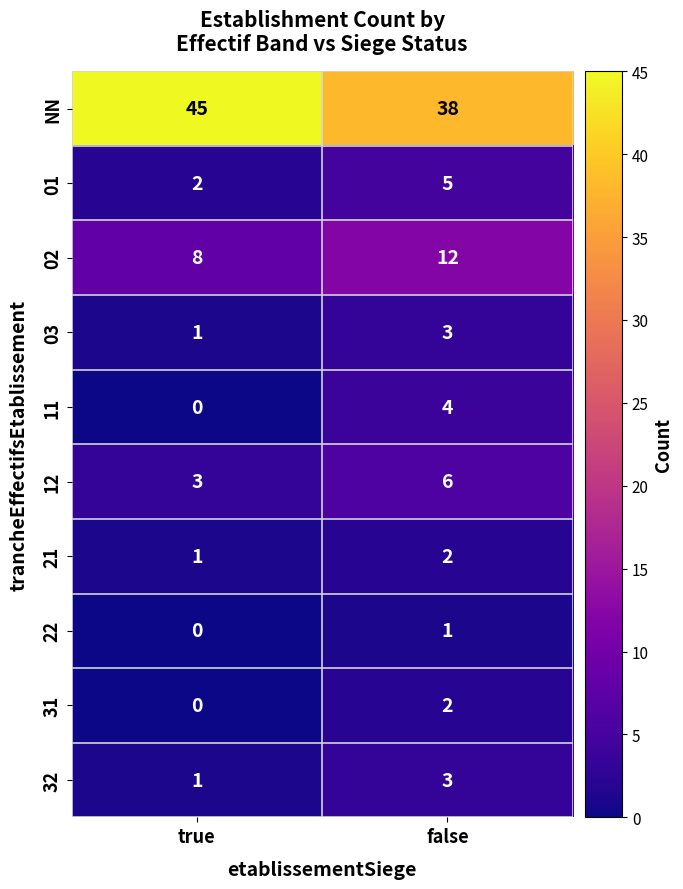

What is the difference between the highest and lowest values at false?

37